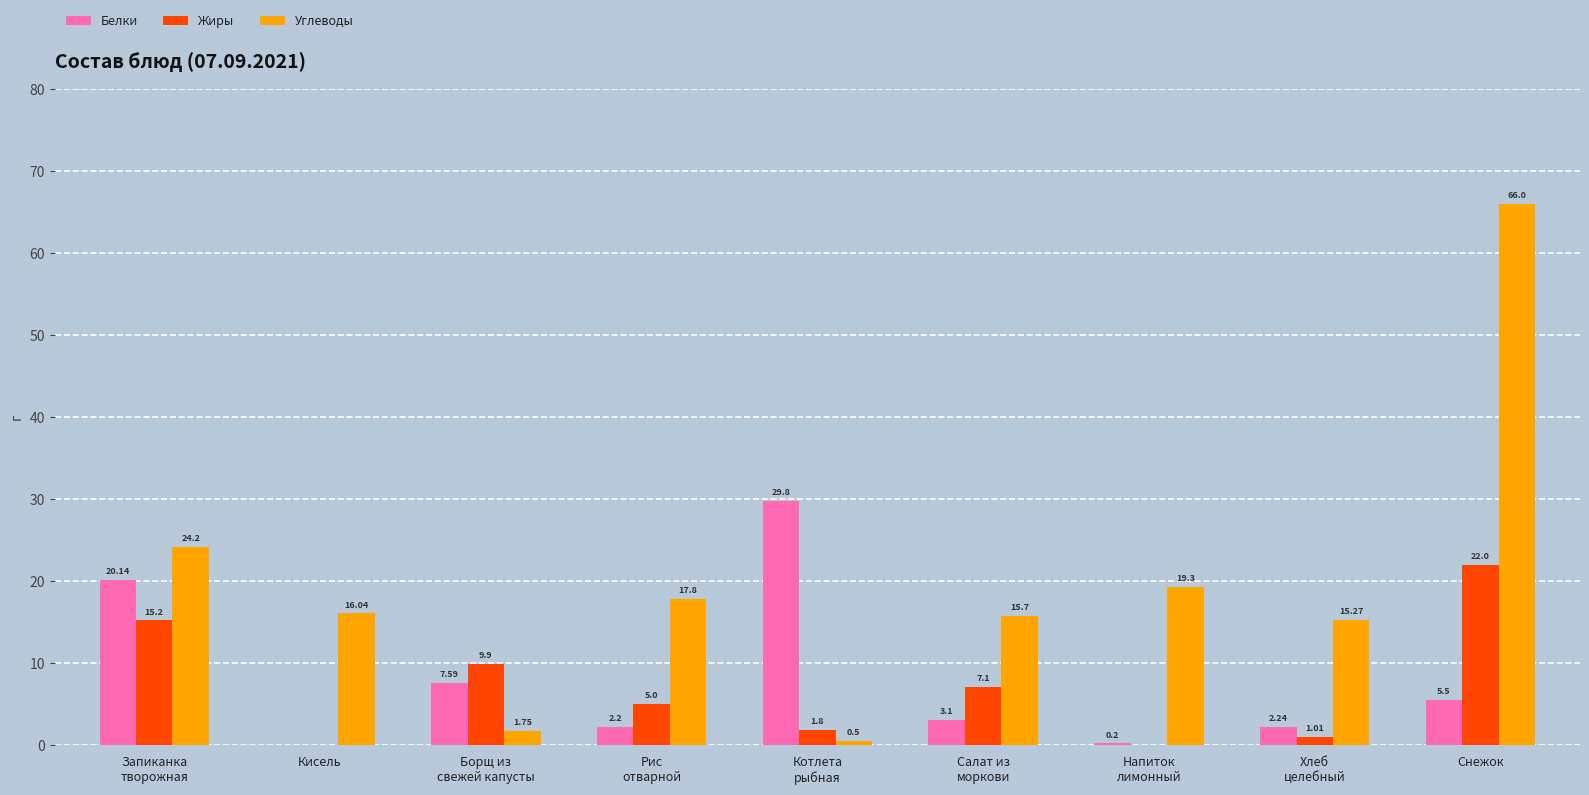

The Углеводы series shows 22.8 at Кисель. True or false?

False